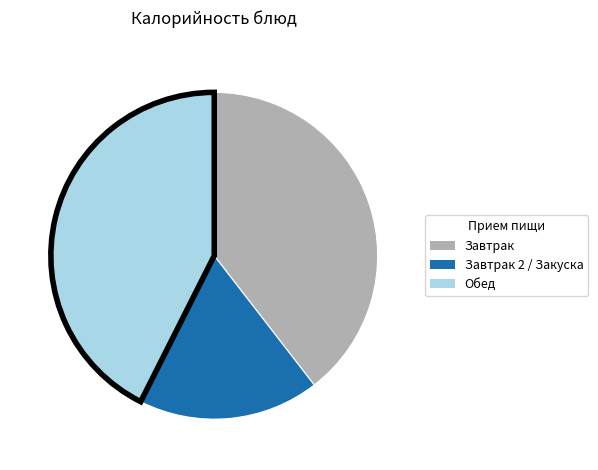

Does any single category account for the majority?

No